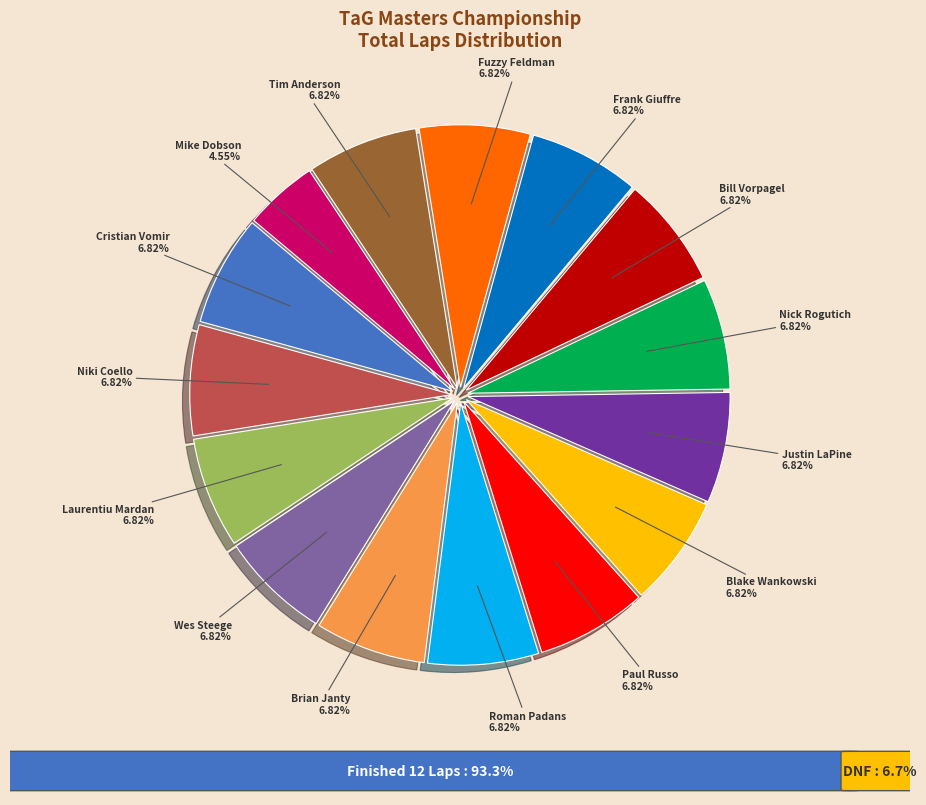

How many segments does this pie chart have?

15